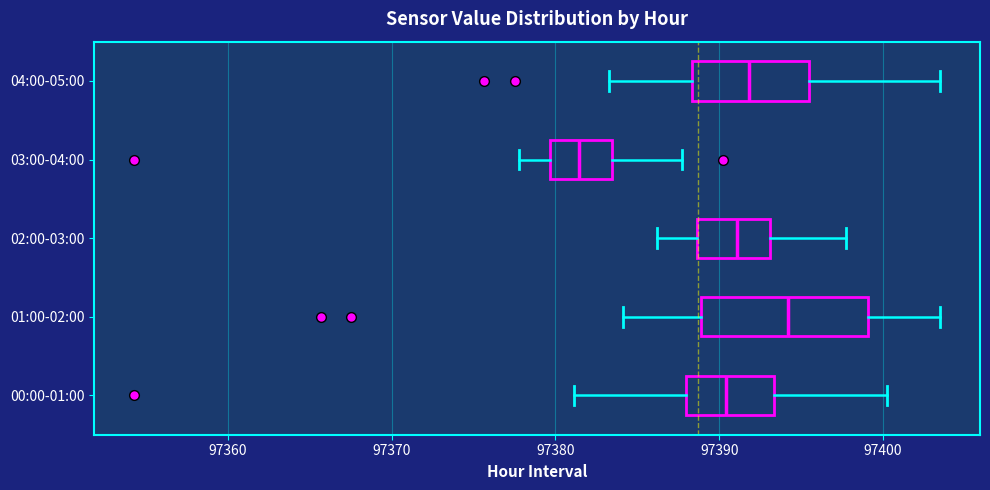

Reading bottom to top, transcribe this box plot: for each box, give where its median line is, the range the box spans, and where its two whiskers end, as read against the x-axis. The values are not printed on the chart, so give them approximately, as read against the axis.

00:00-01:00: median 97390, box 97388 to 97393, whiskers 97381 to 97400
01:00-02:00: median 97394, box 97389 to 97399, whiskers 97384 to 97403
02:00-03:00: median 97391, box 97389 to 97393, whiskers 97386 to 97398
03:00-04:00: median 97381, box 97380 to 97383, whiskers 97378 to 97388
04:00-05:00: median 97392, box 97388 to 97395, whiskers 97383 to 97403